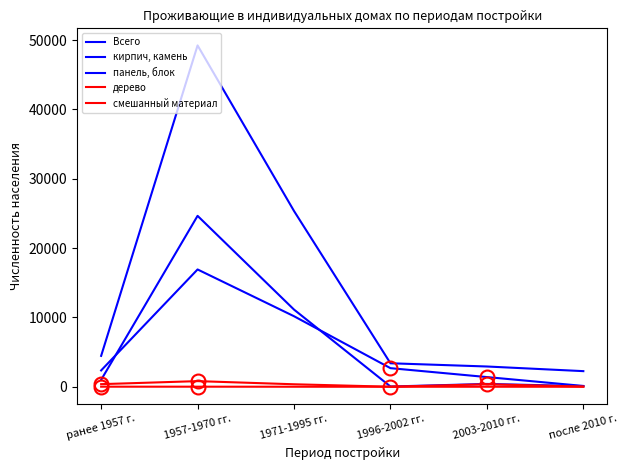

True or false: Всего and кирпич, камень intersect in this chart.

False